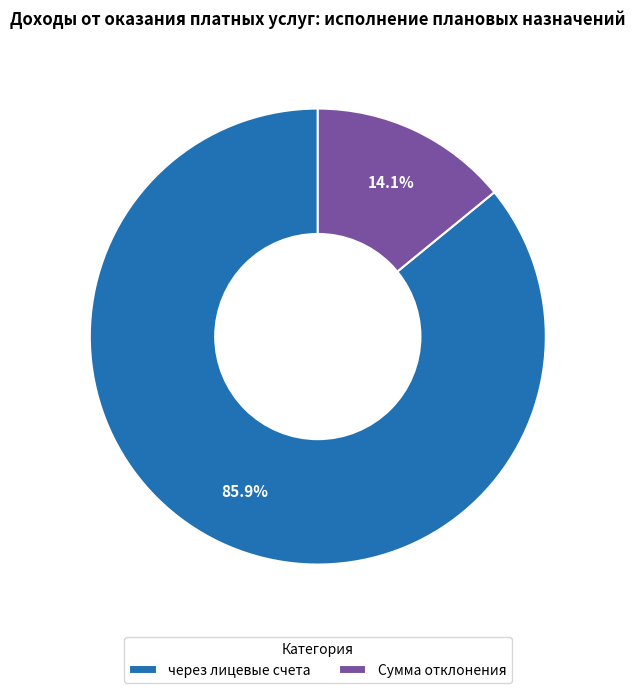

Which has a higher value, Сумма отклонения or через лицевые счета?

через лицевые счета